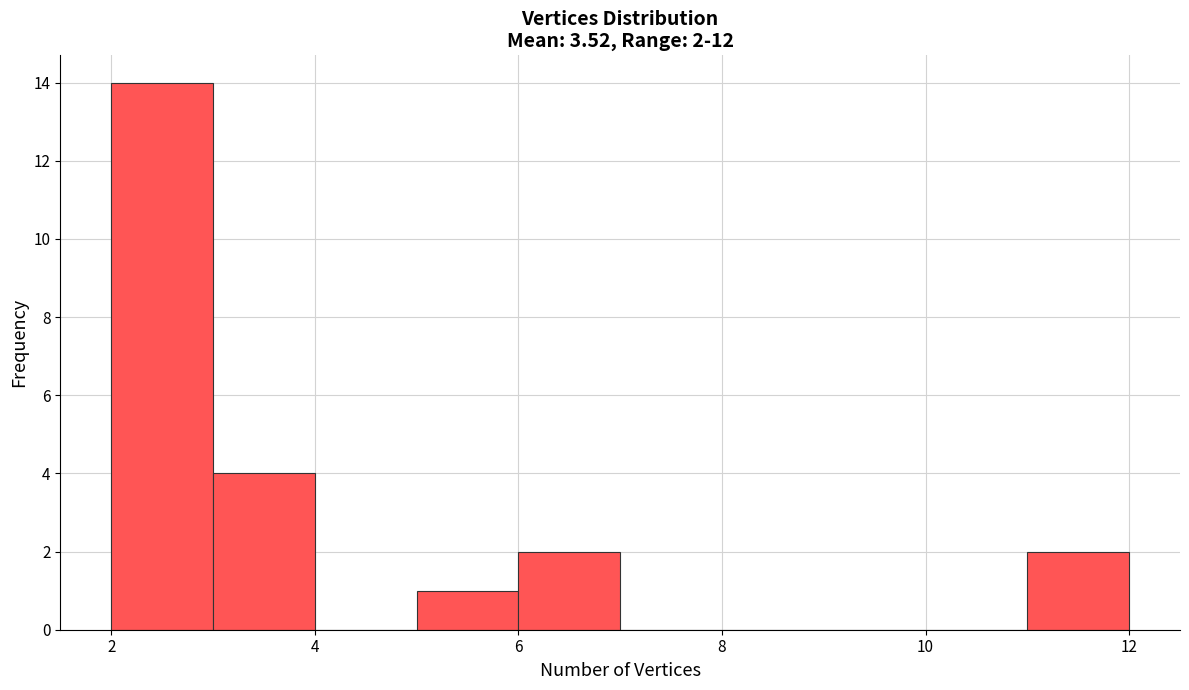

Over which range of the x-axis is the bar tallest?

2 to 3